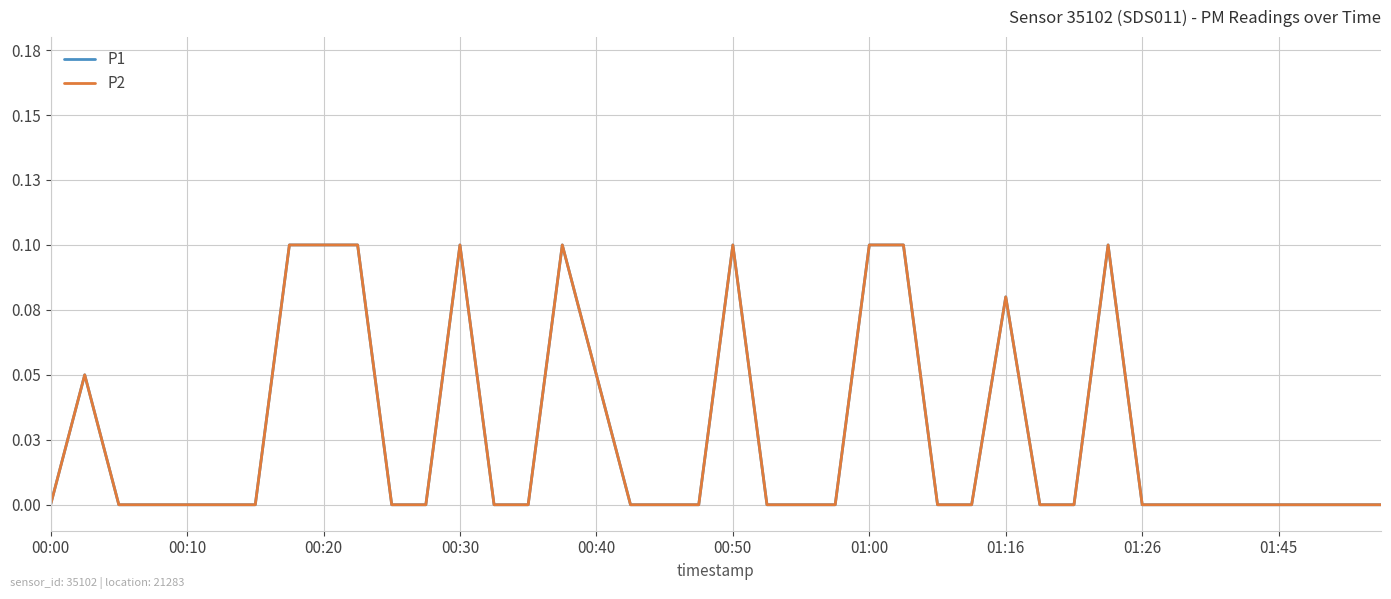

Does the chart have visible grid lines?

Yes